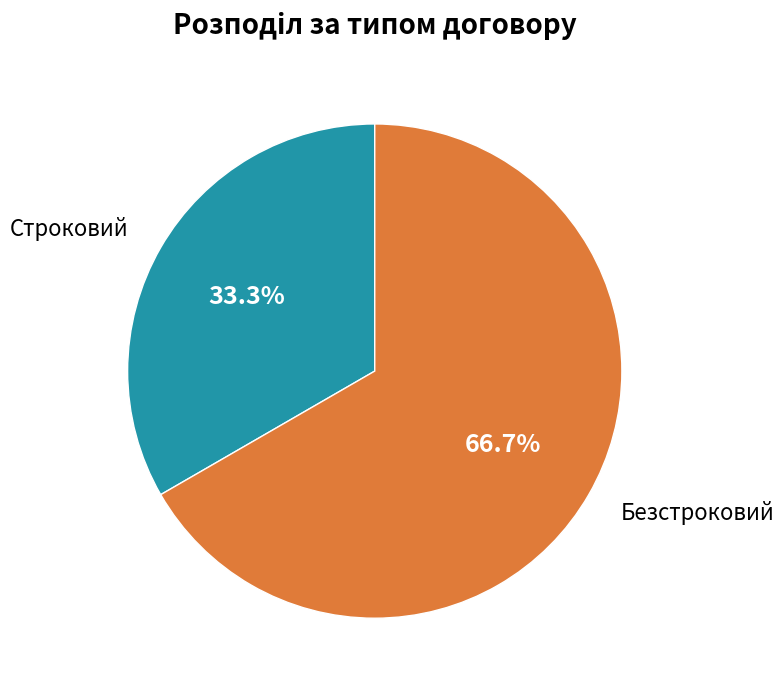

Is the sum of Строковий and Безстроковий greater than half?

Yes